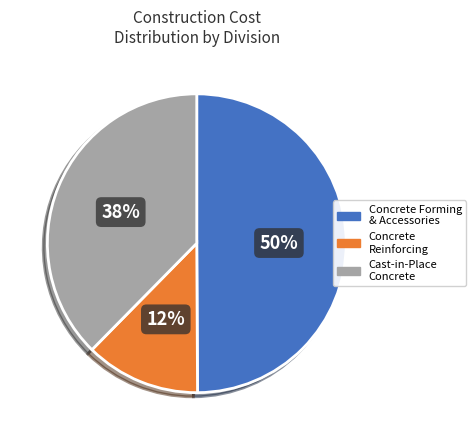

To the nearest percent, what is the average slice percentage?

33%